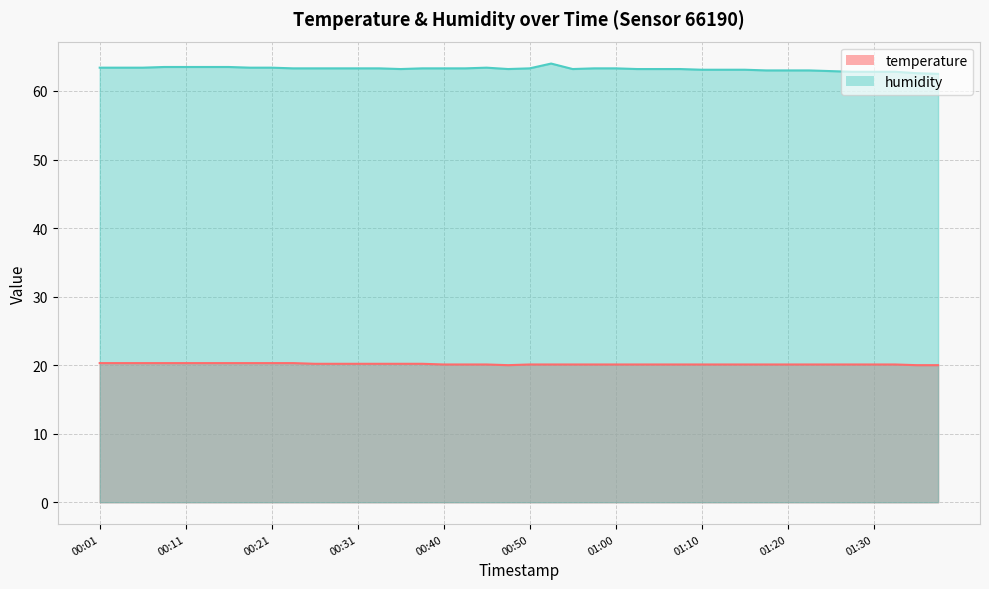

Reading right to left, what are all the values shown in this chart?

temperature: 01:37=20.0	01:35=20.0	01:32=20.1	01:30=20.1	01:27=20.1	01:25=20.1	01:22=20.1	01:20=20.1	01:17=20.1	01:15=20.1	01:12=20.1	01:10=20.1	01:07=20.1	01:05=20.1	01:02=20.1	01:00=20.1	00:58=20.1	00:55=20.1	00:53=20.1	00:50=20.1	00:48=20.0	00:45=20.1	00:43=20.1	00:40=20.1	00:38=20.2	00:35=20.2	00:33=20.2	00:31=20.2	00:28=20.2	00:26=20.2	00:23=20.3	00:21=20.3	00:18=20.3	00:16=20.3	00:13=20.3	00:11=20.3	00:08=20.3	00:06=20.3	00:04=20.3	00:01=20.3
humidity: 01:37=62.5	01:35=62.6	01:32=62.8	01:30=62.8	01:27=62.8	01:25=62.9	01:22=63.0	01:20=63.0	01:17=63.0	01:15=63.1	01:12=63.1	01:10=63.1	01:07=63.2	01:05=63.2	01:02=63.2	01:00=63.3	00:58=63.3	00:55=63.2	00:53=64.0	00:50=63.3	00:48=63.2	00:45=63.4	00:43=63.3	00:40=63.3	00:38=63.3	00:35=63.2	00:33=63.3	00:31=63.3	00:28=63.3	00:26=63.3	00:23=63.3	00:21=63.4	00:18=63.4	00:16=63.5	00:13=63.5	00:11=63.5	00:08=63.5	00:06=63.4	00:04=63.4	00:01=63.4